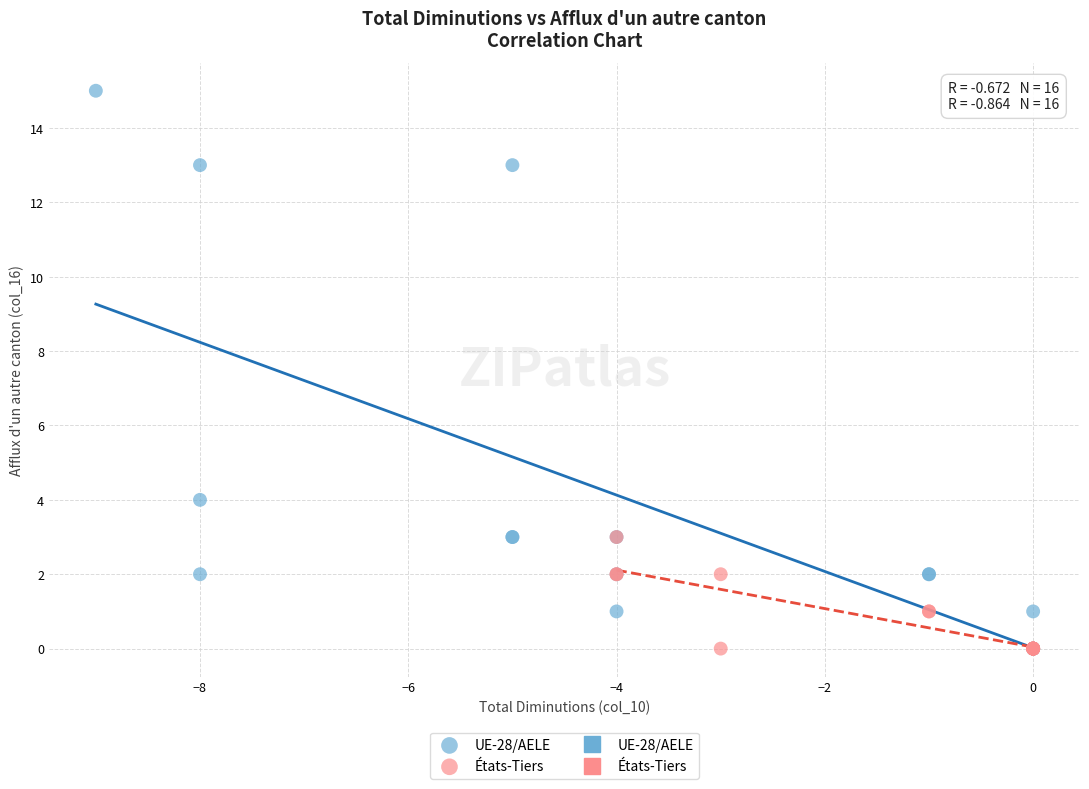

Which series has the widest spread of Y values?

UE-28/AELE